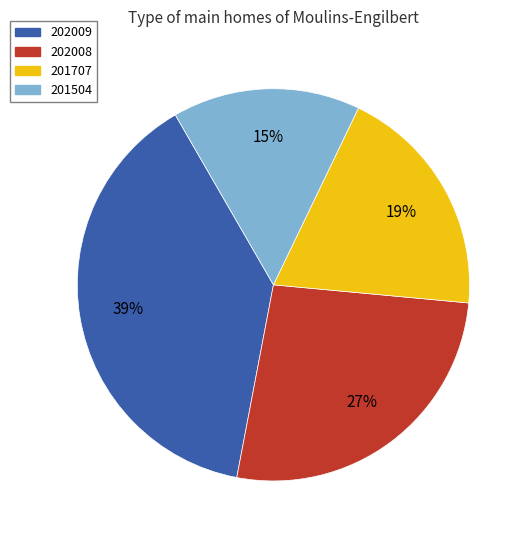

To the nearest percent, what portion does 202008 represent?

27%